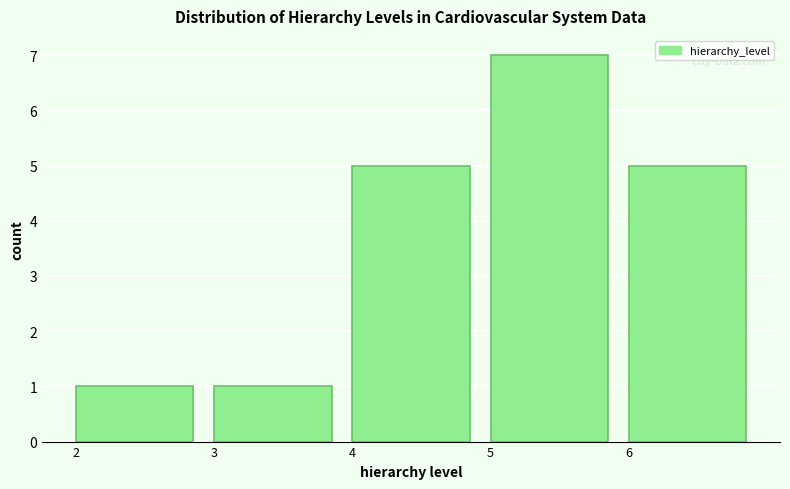

Which range on the x-axis has the tallest bar?

5 to 6